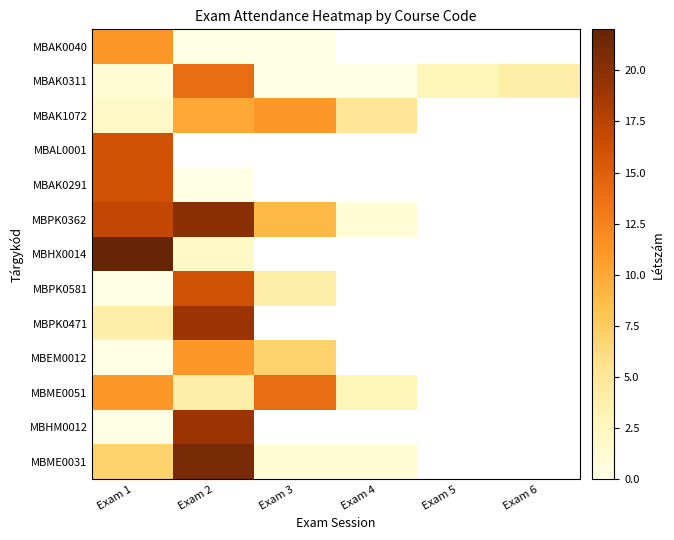

True or false: MBME0051 has a value of 11.0 at Exam 1.

True